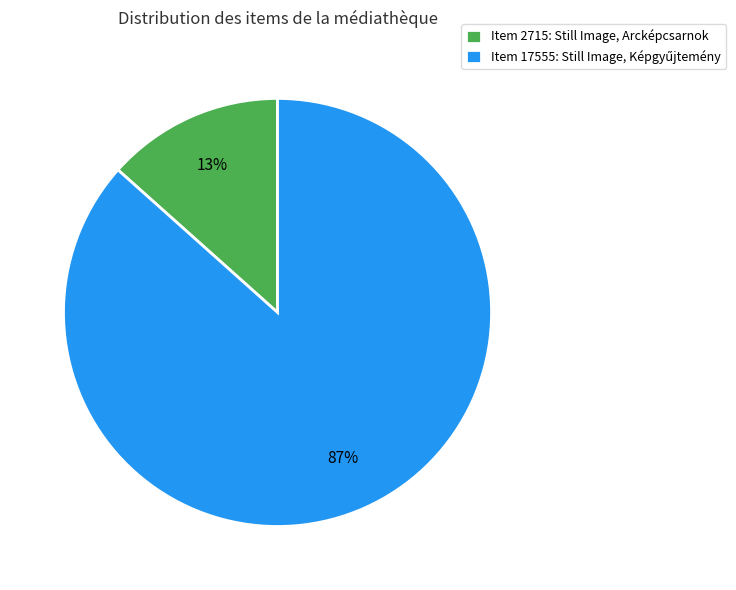

To the nearest percent, what is the average slice percentage?

50%